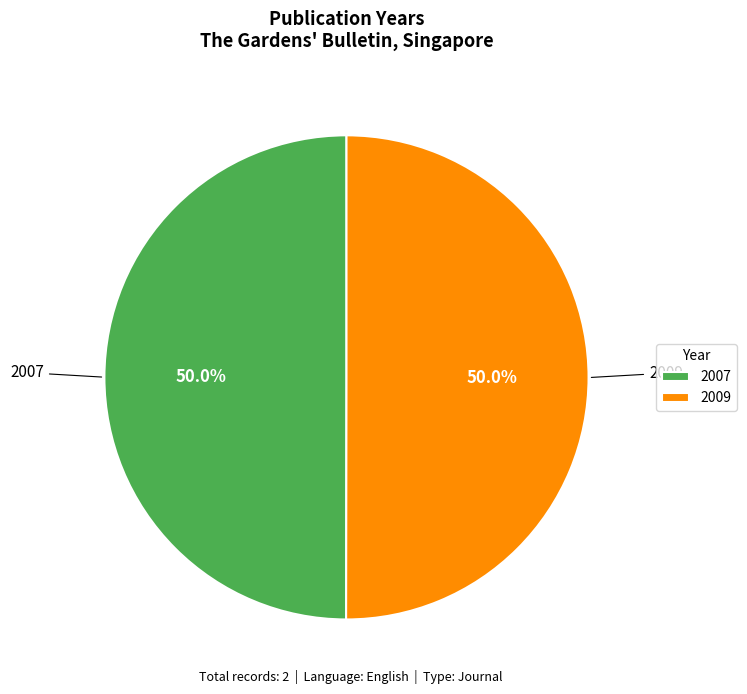

Combined, what portion of the pie is 2009 and 2007?

100.0%